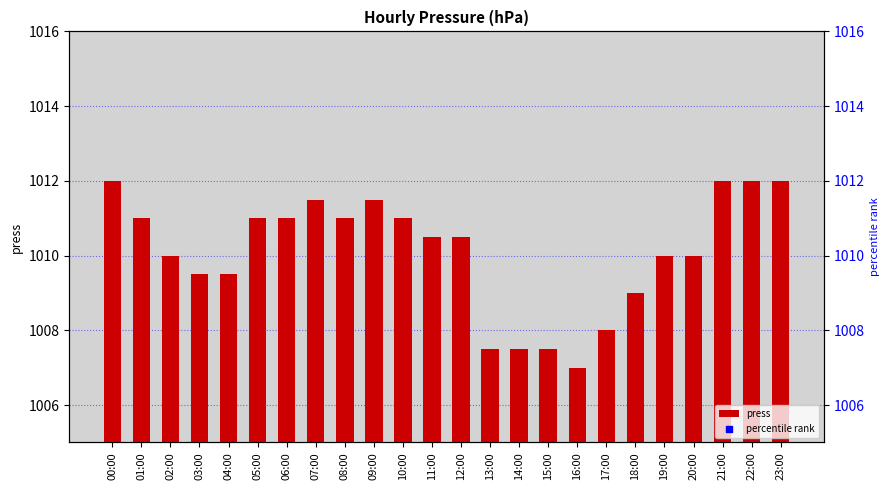

Which series contains the lowest Y value?

percentile rank